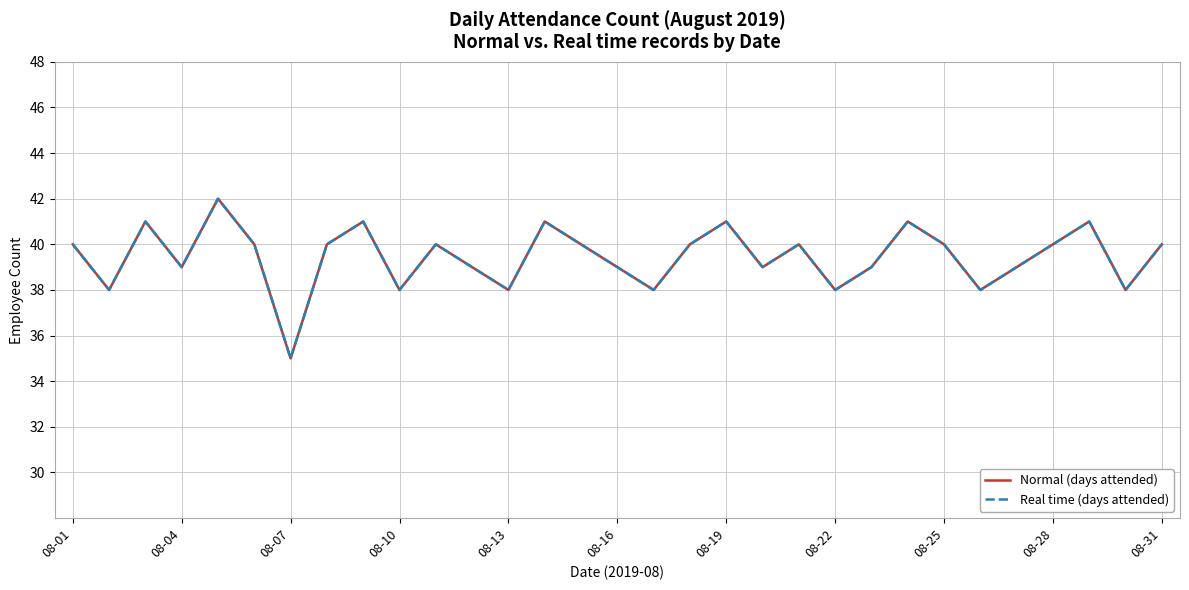

What is the difference between the maximum and second lowest values in the Real time (days attended) series?

4